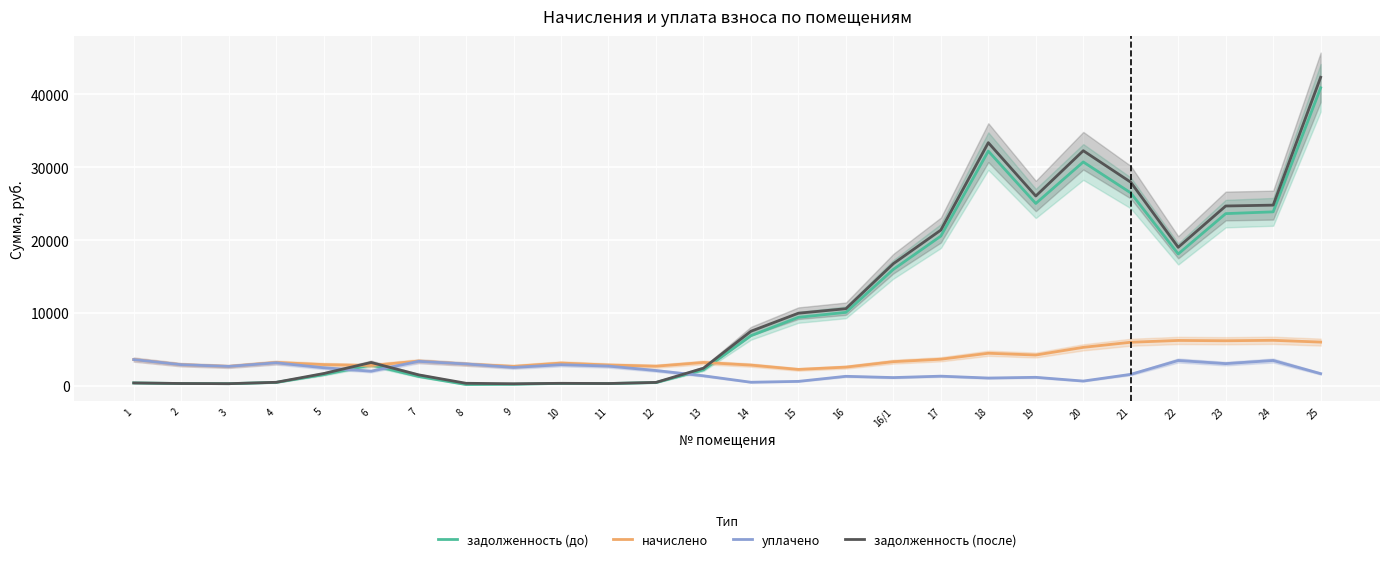

At which category does the chart reach its minimum across all series?

8